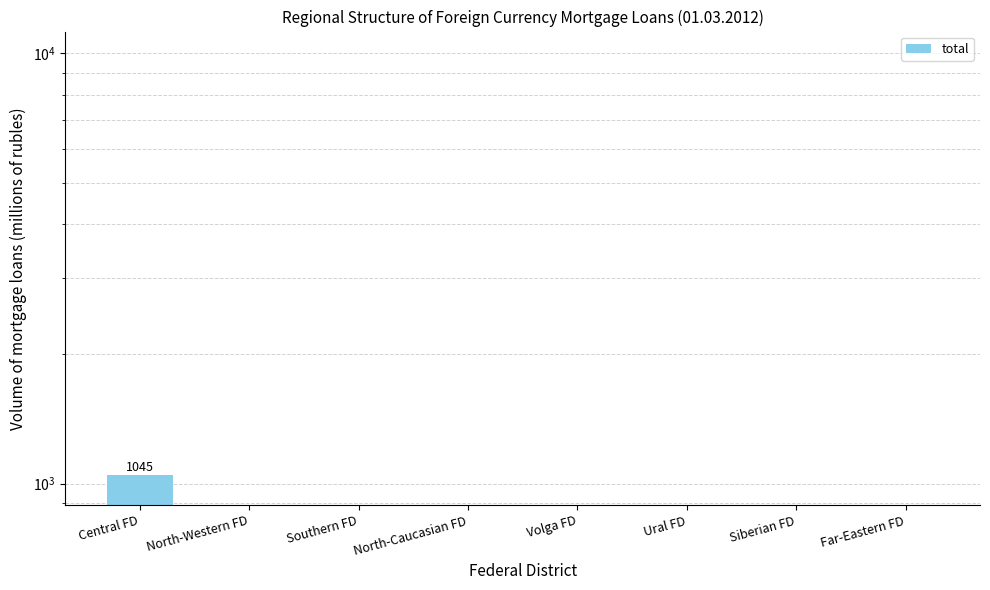

What is the label of the 5th bar from the left?

Volga FD